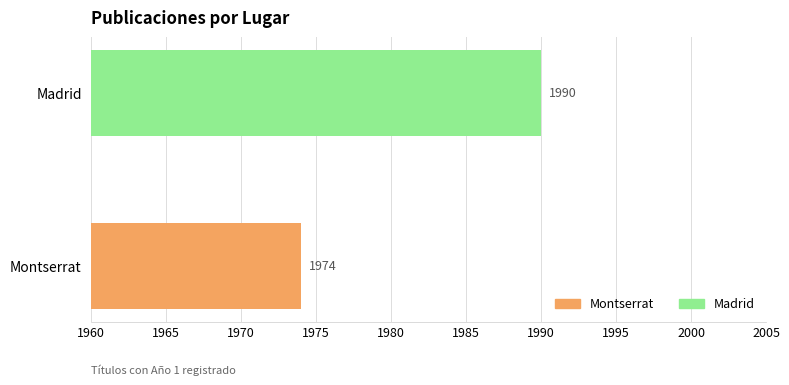

What is the average value?

1982